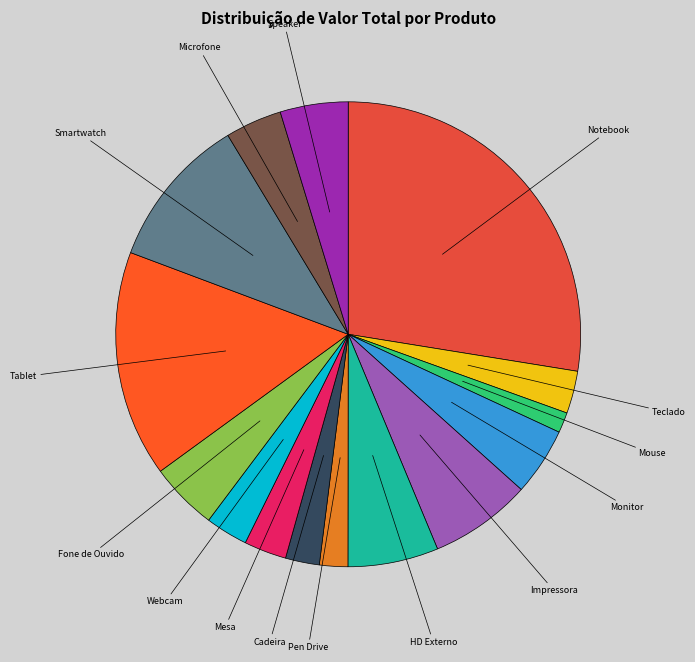

What is the largest slice in the pie chart?

Notebook